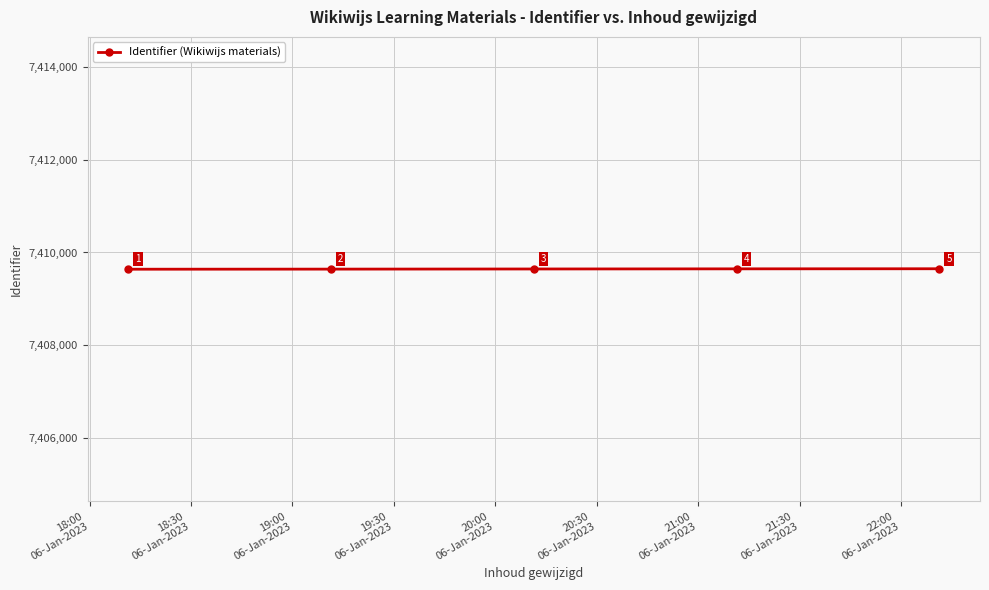

How many data points does each series have?

5